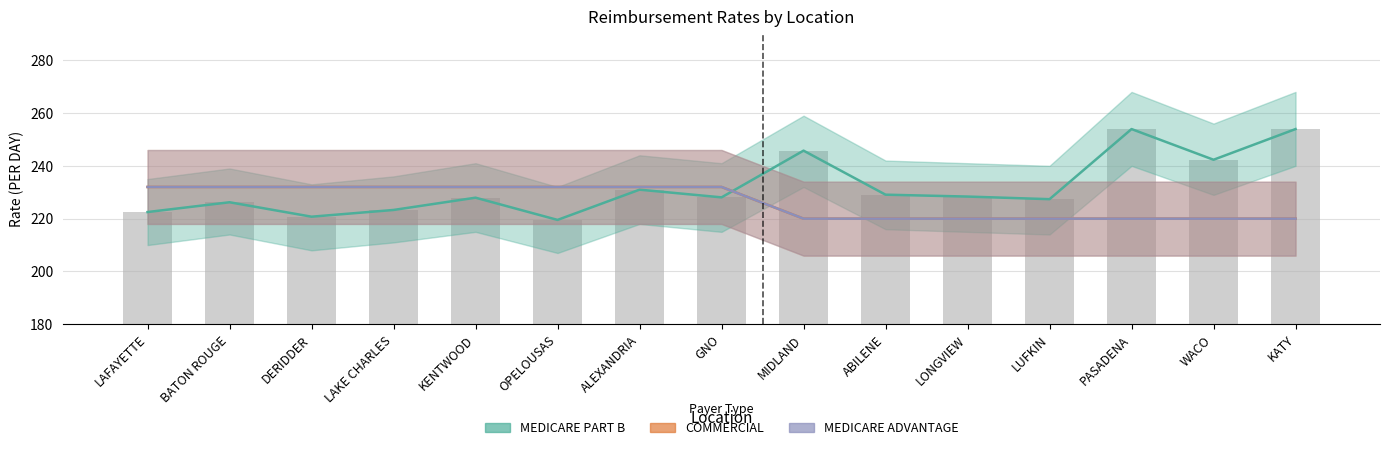

Between LAFAYETTE and LONGVIEW, which series saw the biggest shift?

COMMERCIAL